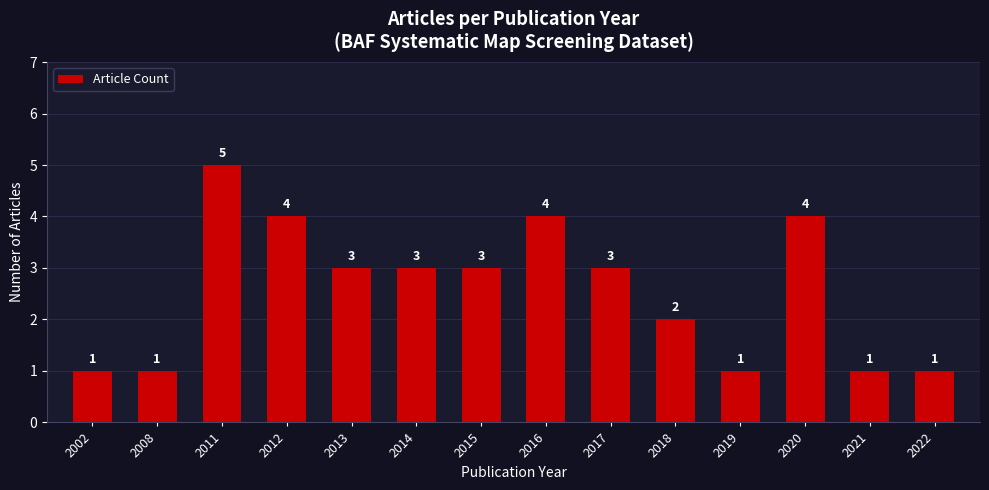

What is the value of the 13th bar from the left?

1